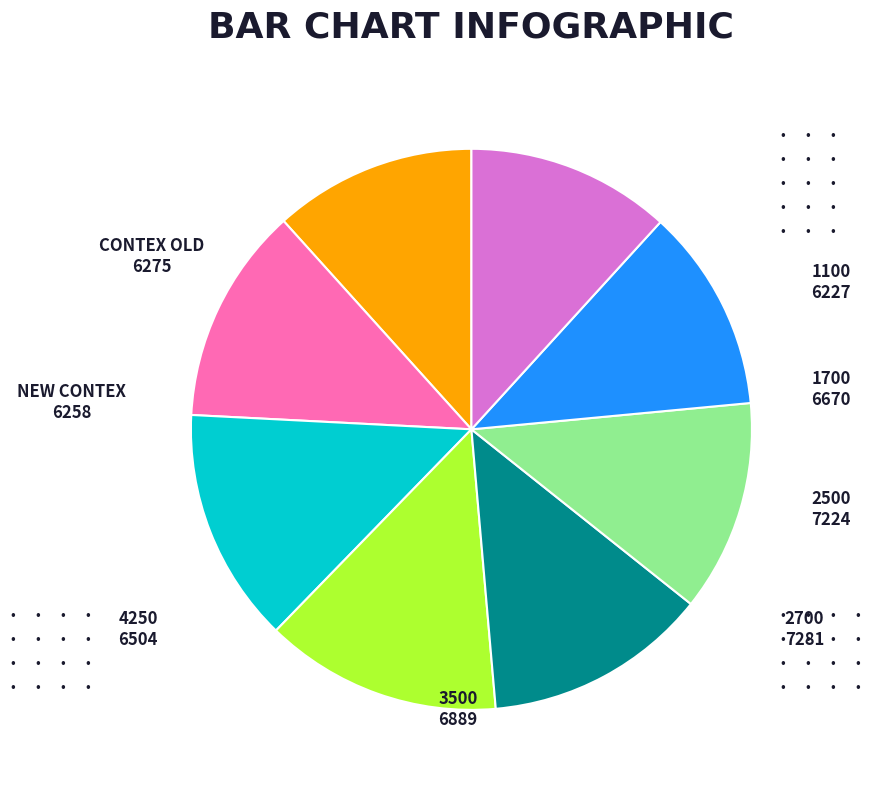

Count the number of slices in the pie.

8